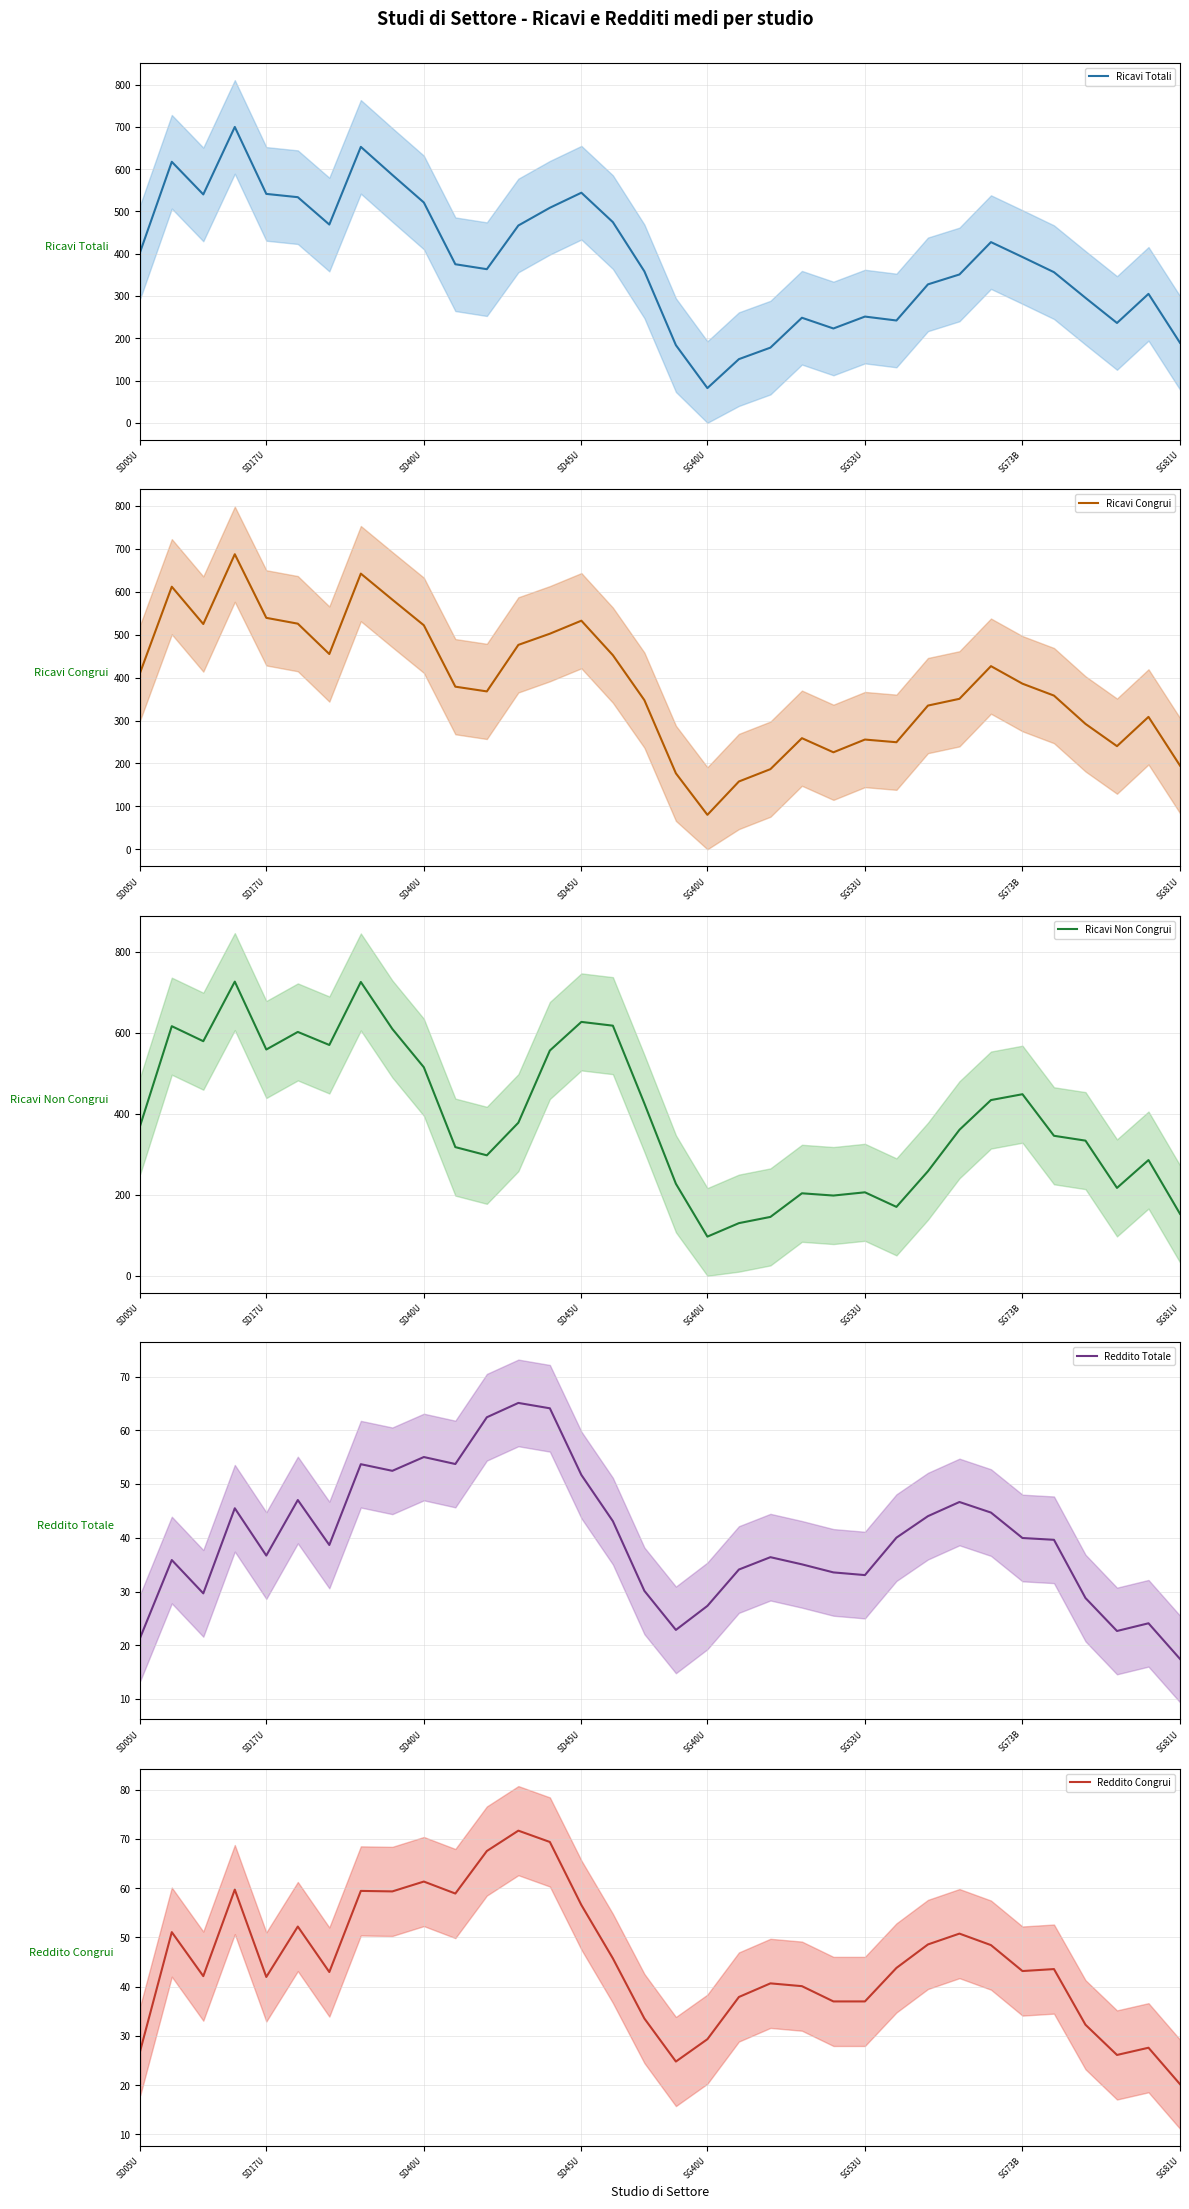

How many lines are shown in the chart?

5